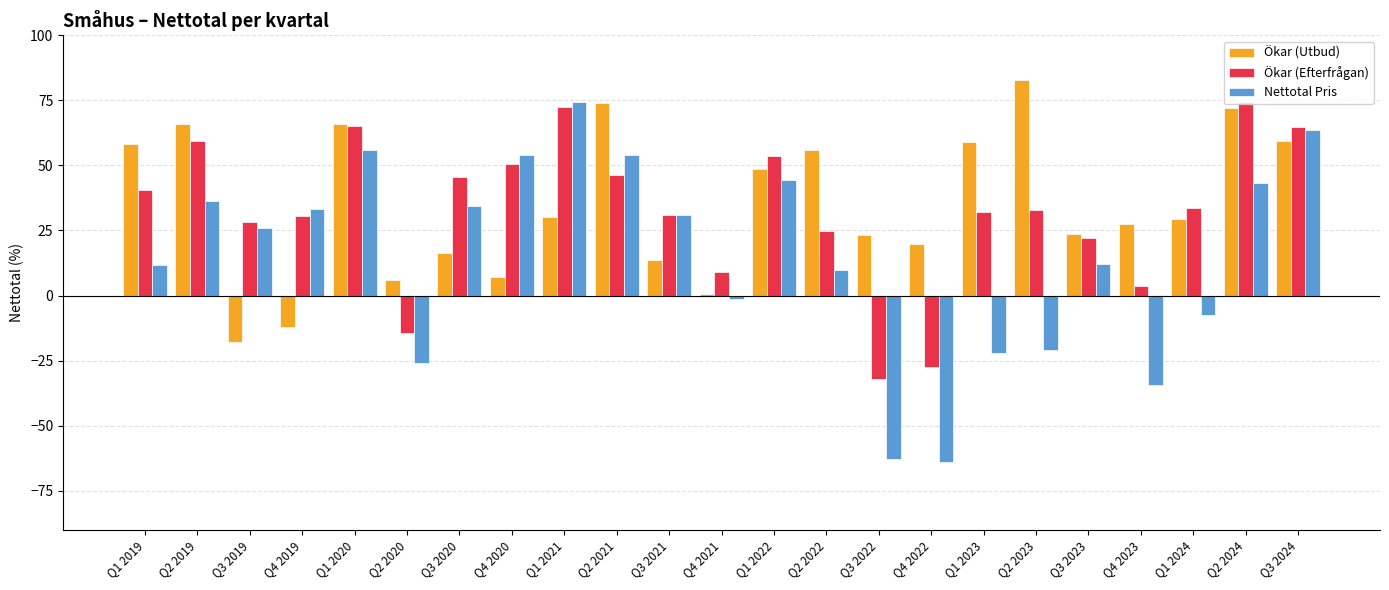

What is the difference between the maximum and minimum values in the Ökar (Utbud) series?

100.8